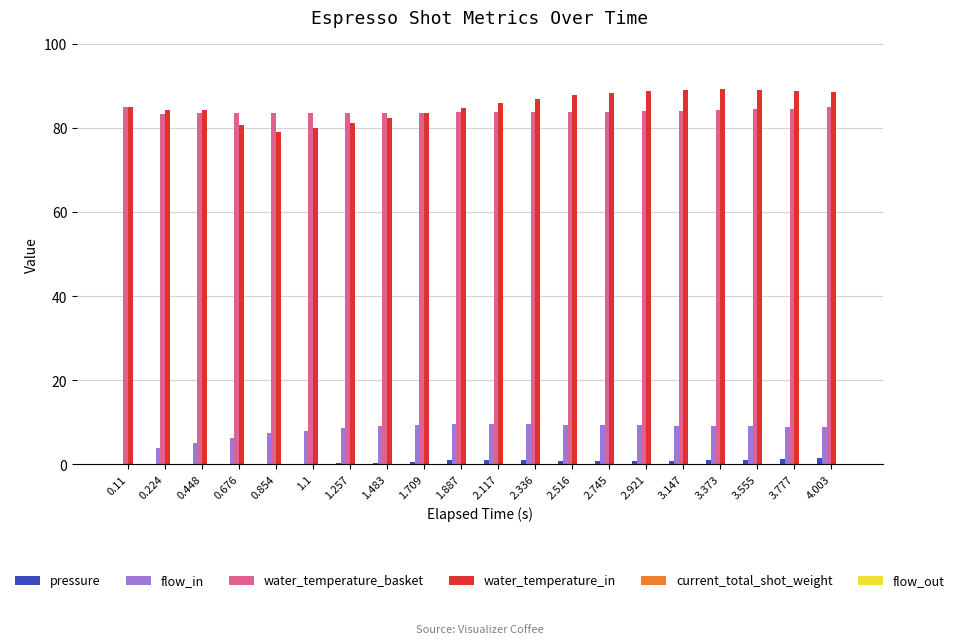

Is it true that pressure equals 1.1 at 3.555?

True